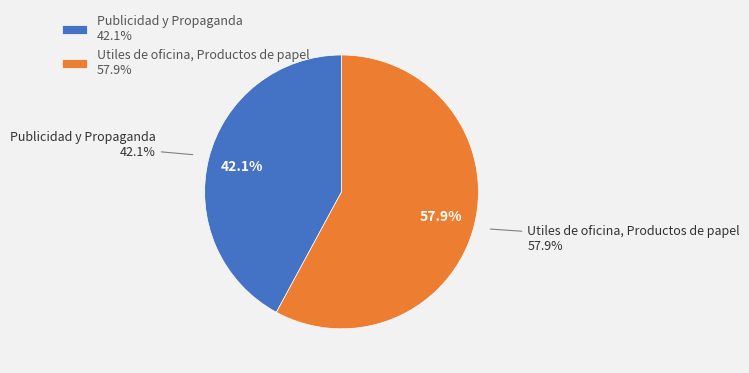

Rank the categories by value from highest to lowest.

Utiles de oficina, Productos de papel, Publicidad y Propaganda